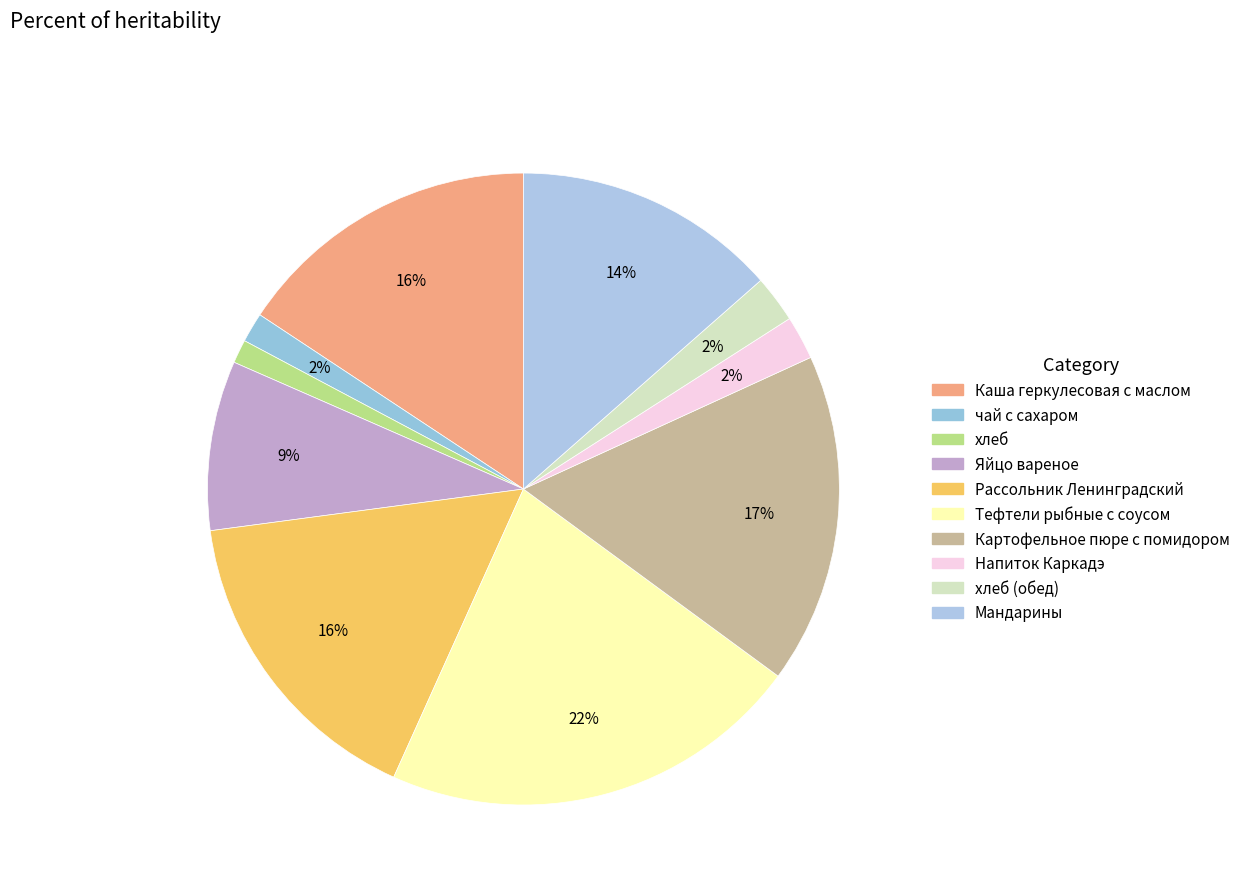

What is the largest slice in the pie chart?

Тефтели рыбные с соусом